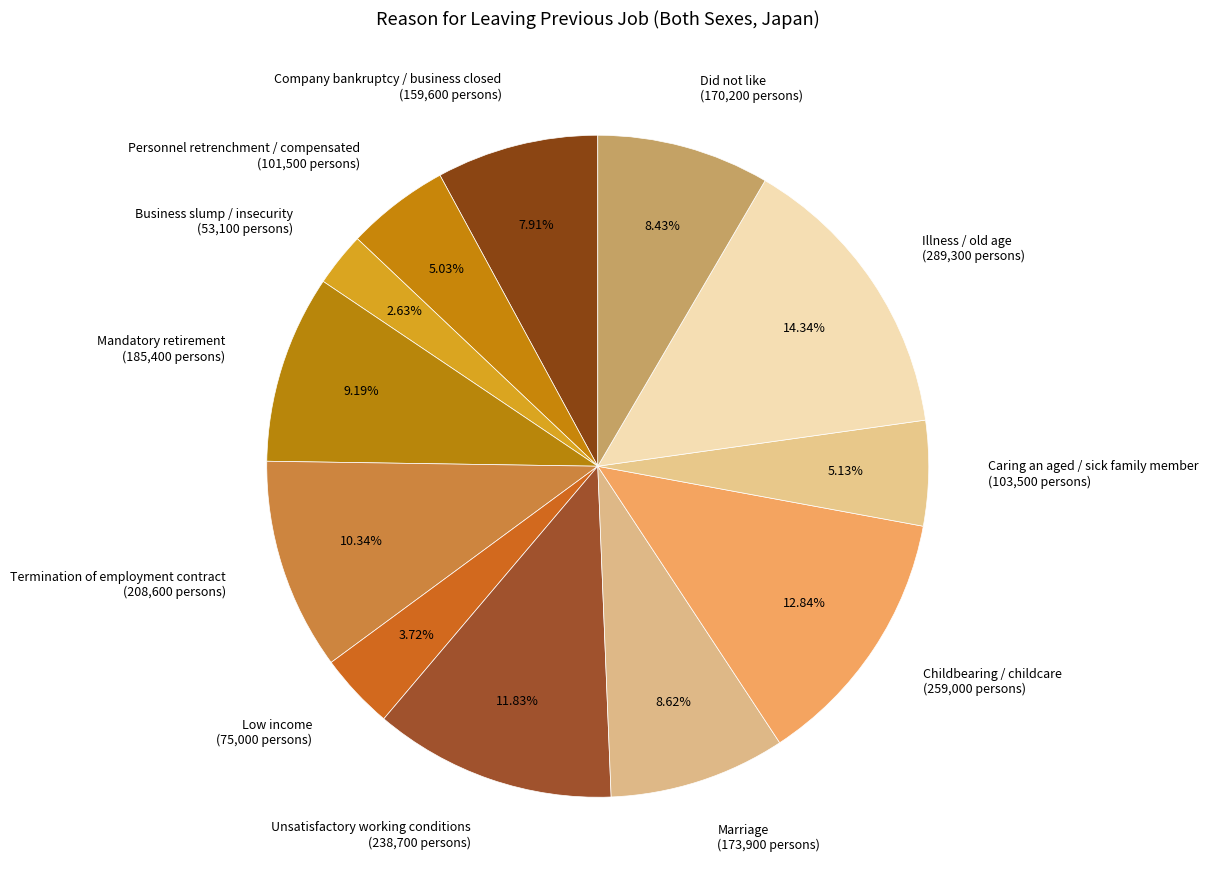

To the nearest percent, what percentage of the pie is Personnel retrenchment / compensated?

5%